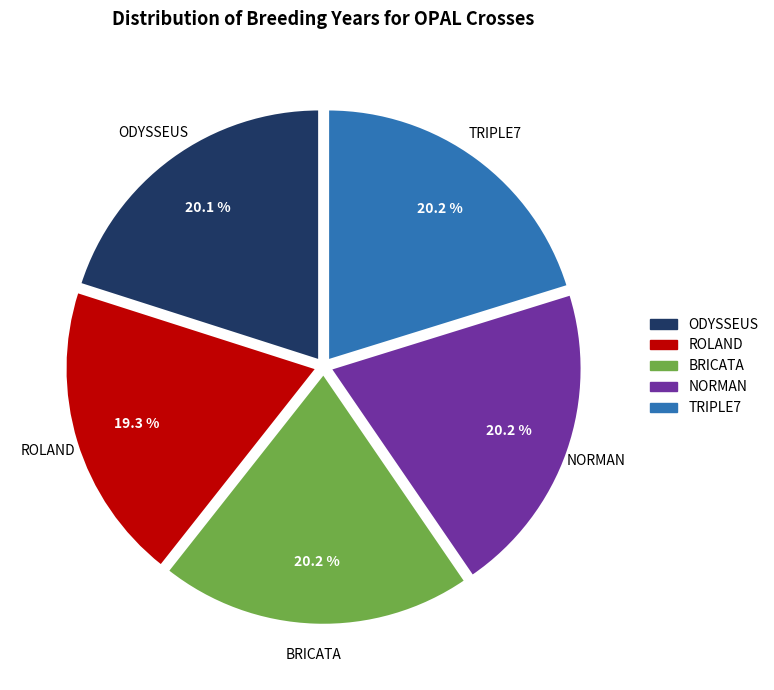

Count the number of slices in the pie.

5